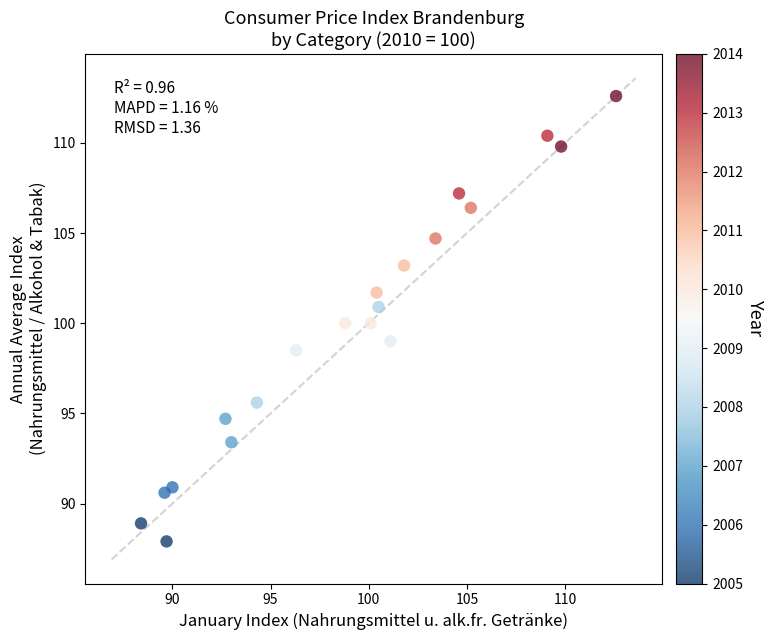

What is the range of X values (max minus min)?

24.2